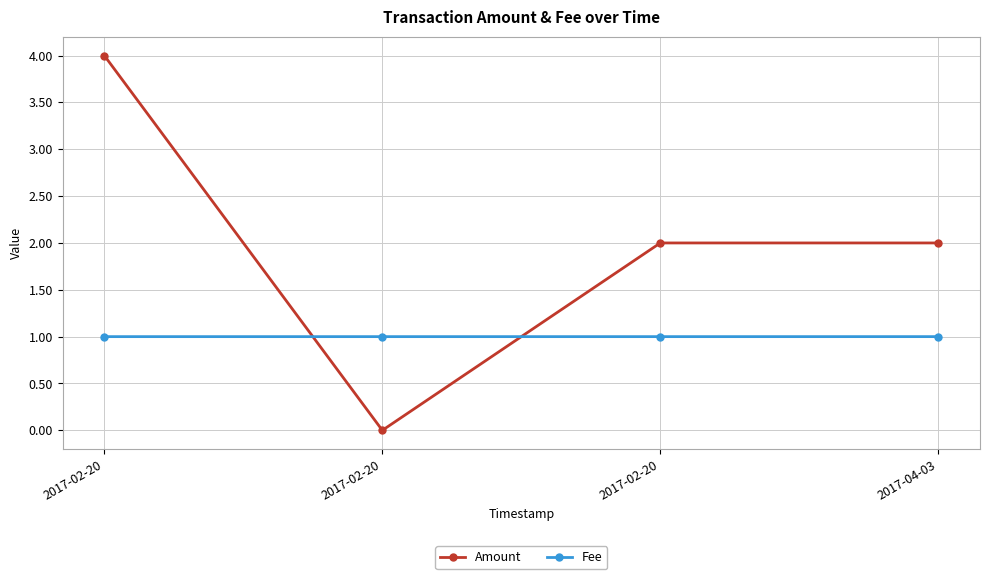

Rank the series by their average value, from lowest to highest.

Fee, Amount